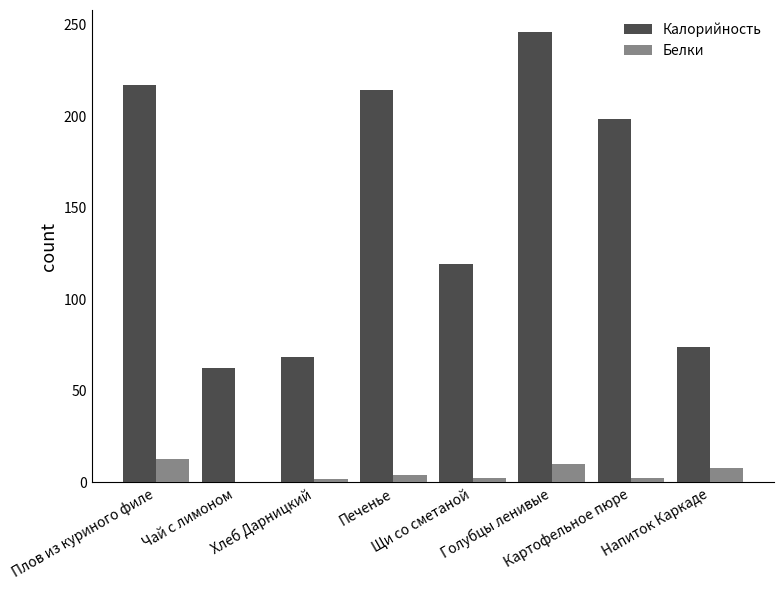

What is the highest value of the Белки series?

13.0